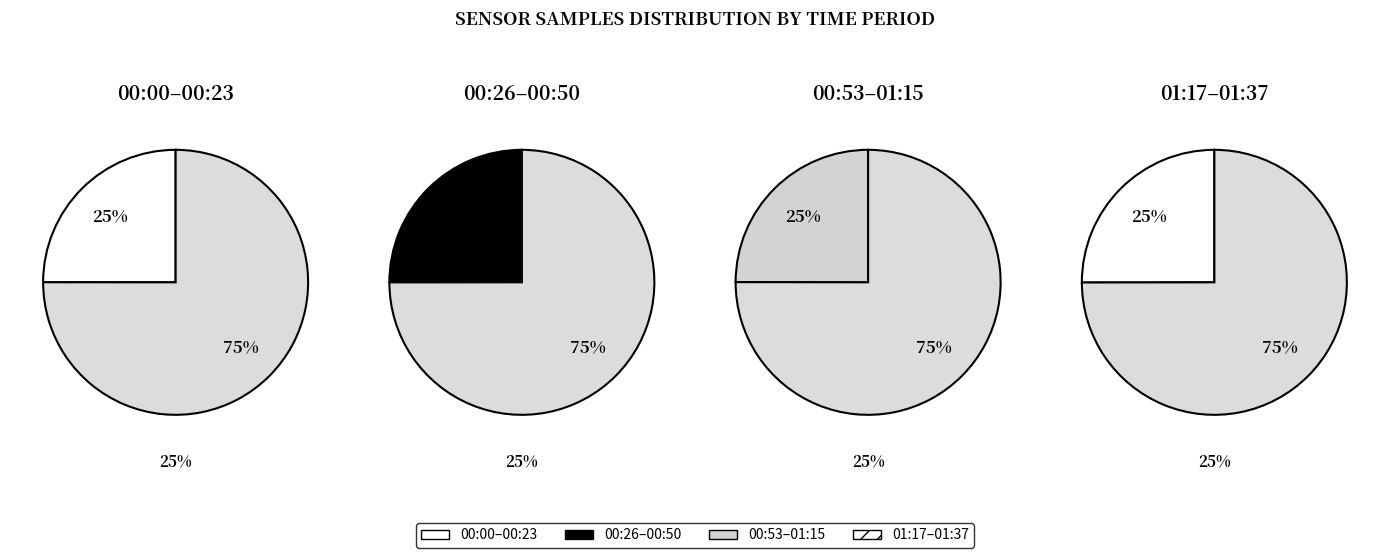

Do 28 and 28 together represent more than half of the pie?

No